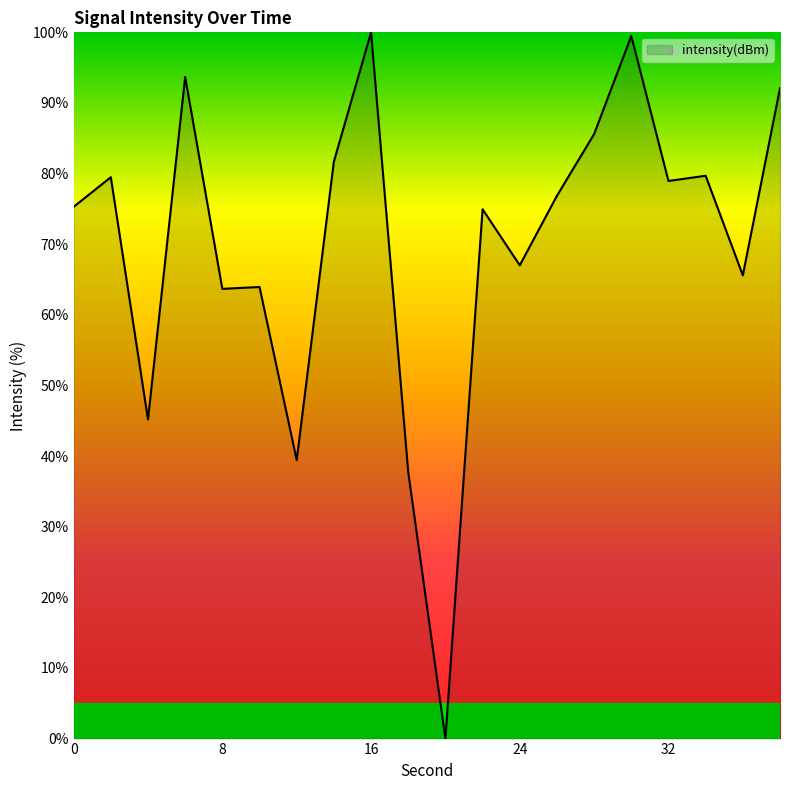

True or false: there are more than 2 points higher than both neighbors.

True